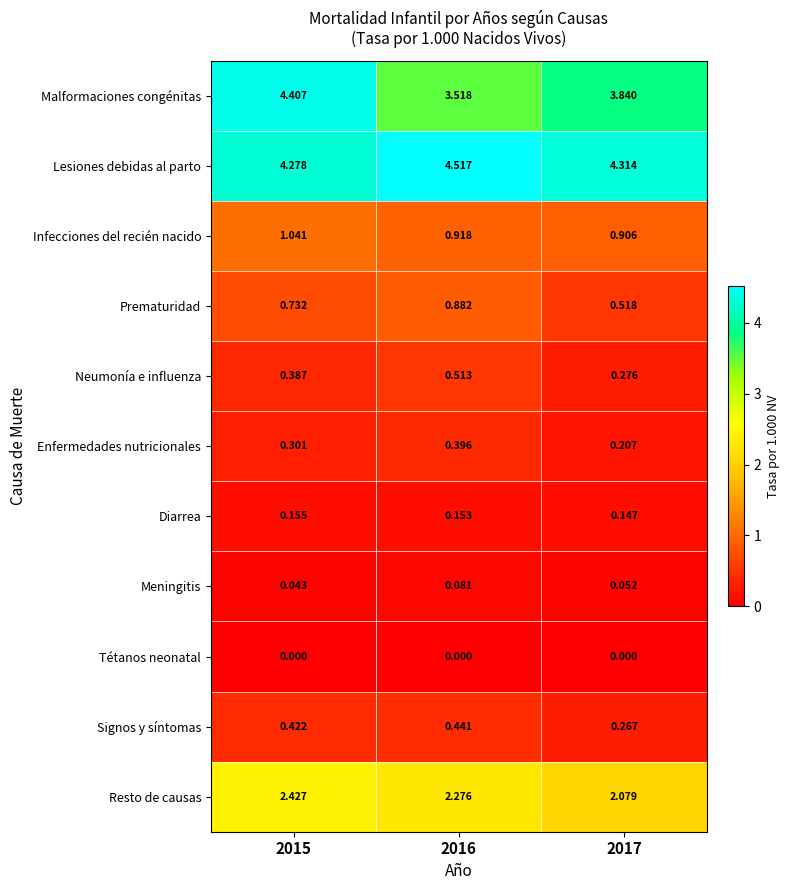

At which category is the sum across all series the highest?

2015